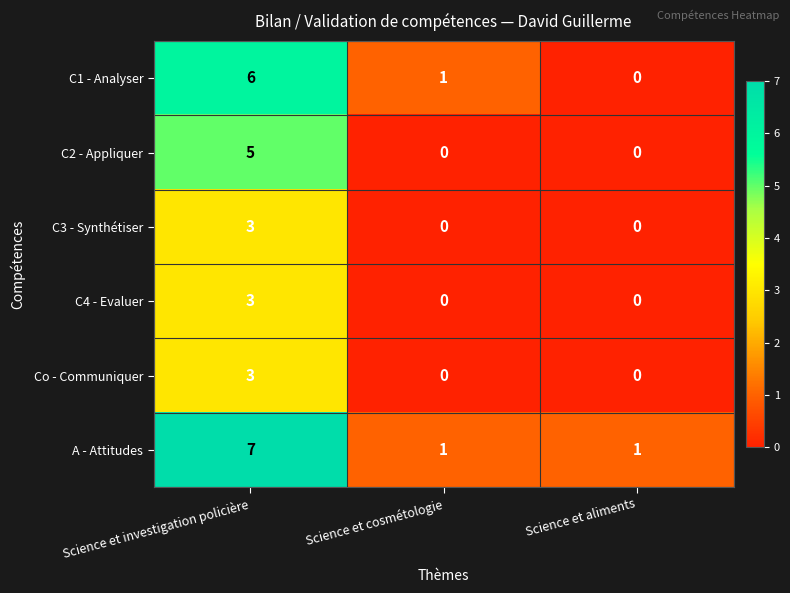

What is the total value across all series at Science et investigation policière?

27